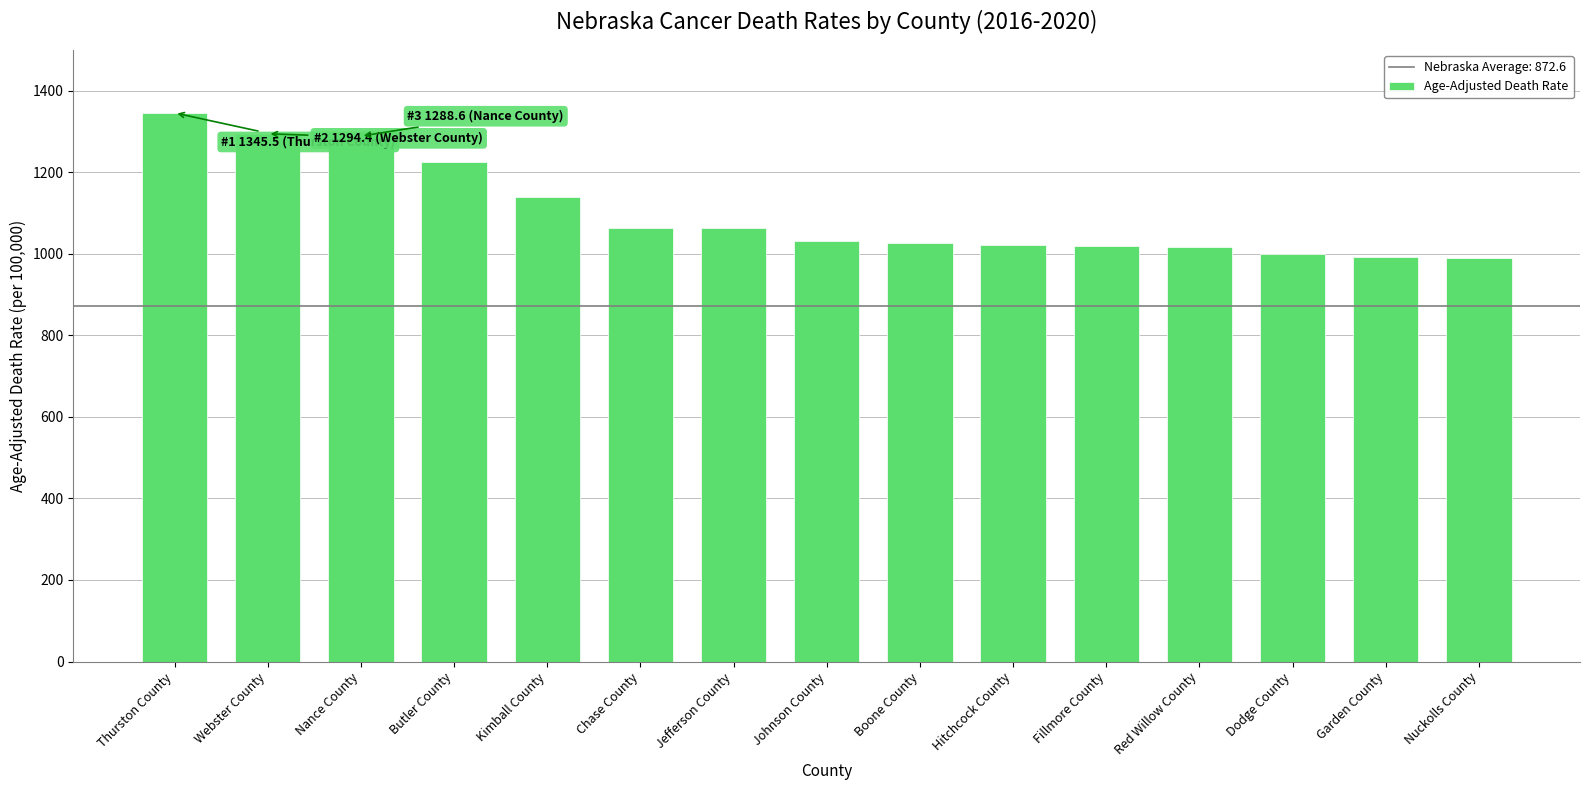

What is the average value?

1101.0